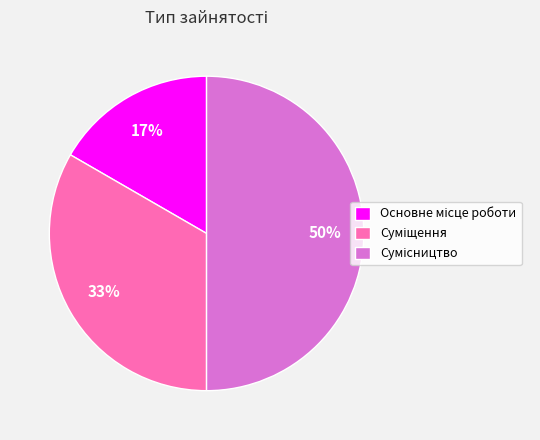

To the nearest percent, what is the average slice percentage?

33%